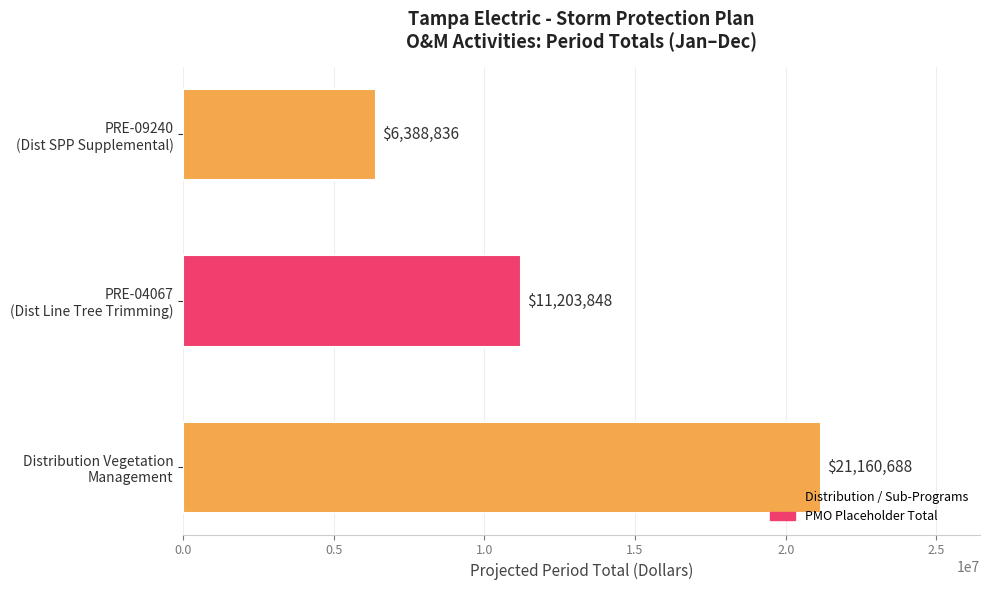

Does the chart contain any negative values?

No